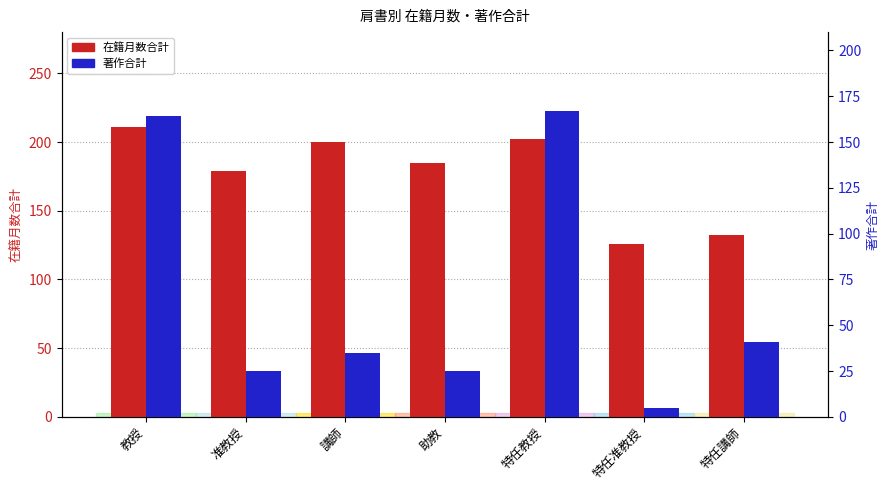

True or false: 著作合計 has a value of 110 at 特任教授.

False